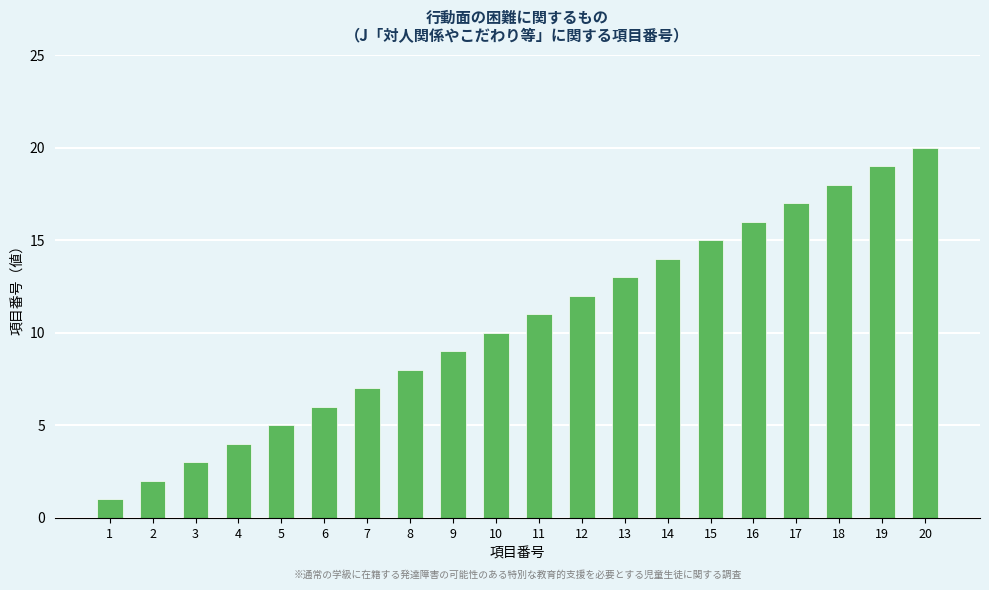

What is the smallest value displayed?

1